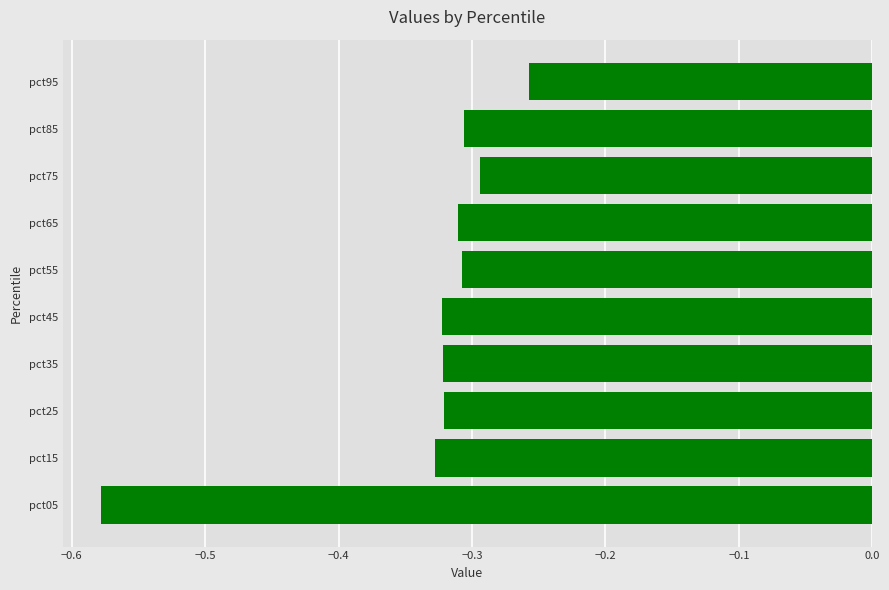

Which category has the lowest value across all series?

pct05